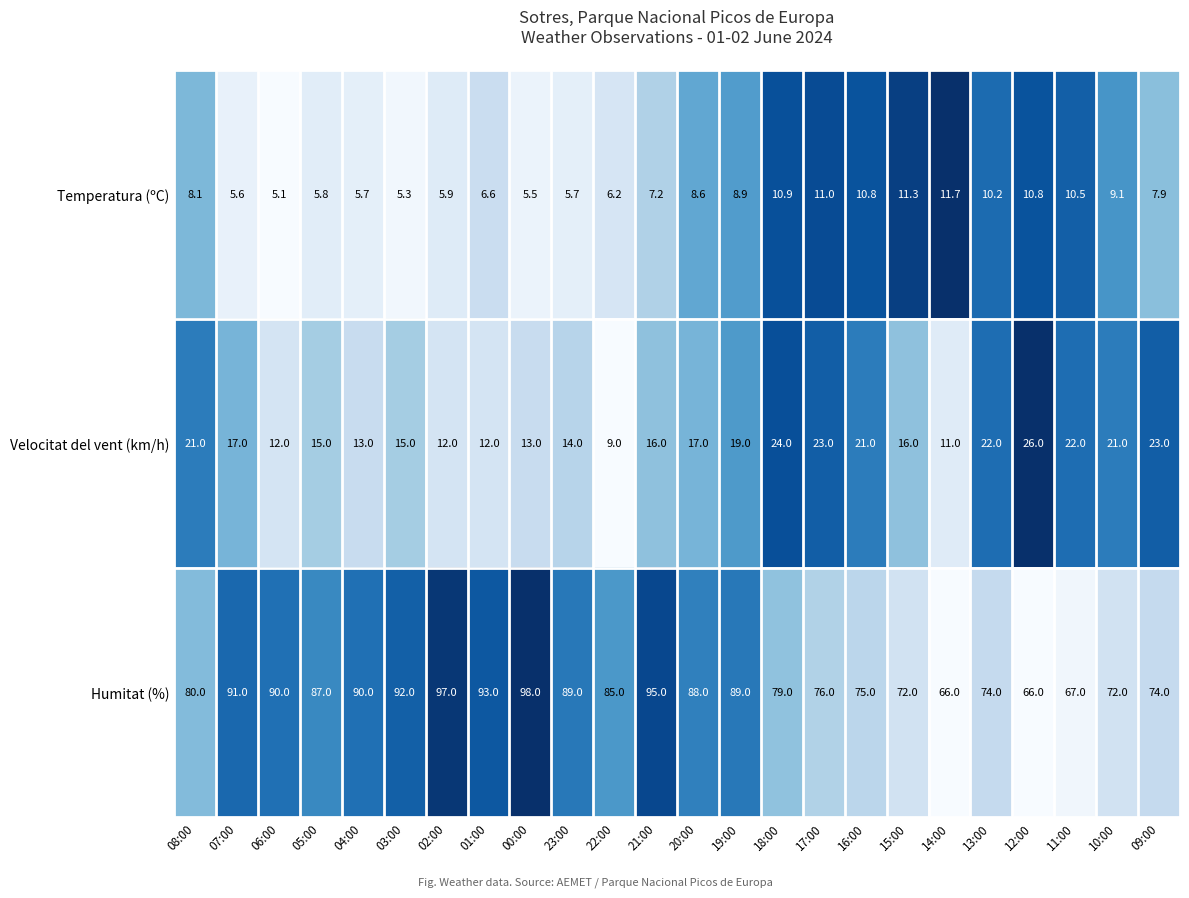

Between 20:00 and 12:00, which series saw the biggest shift?

Humitat (%)